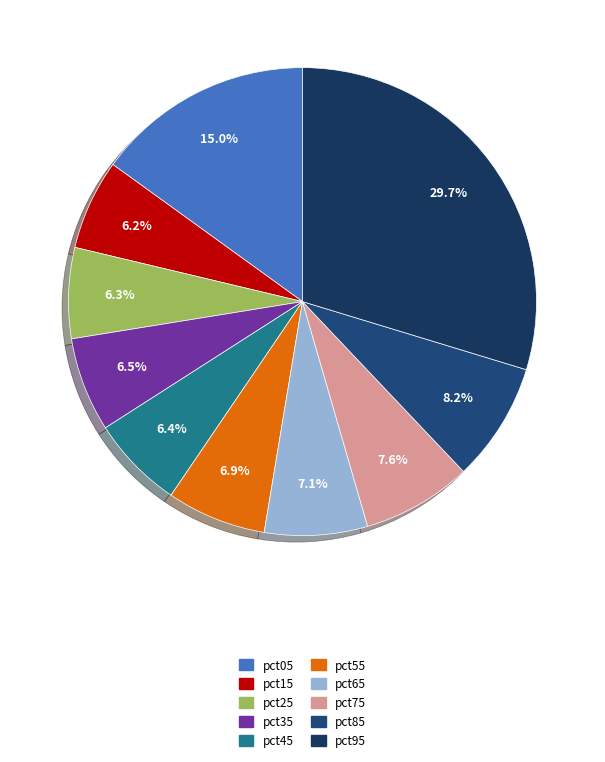

Does pct35 represent more than half of the total?

No